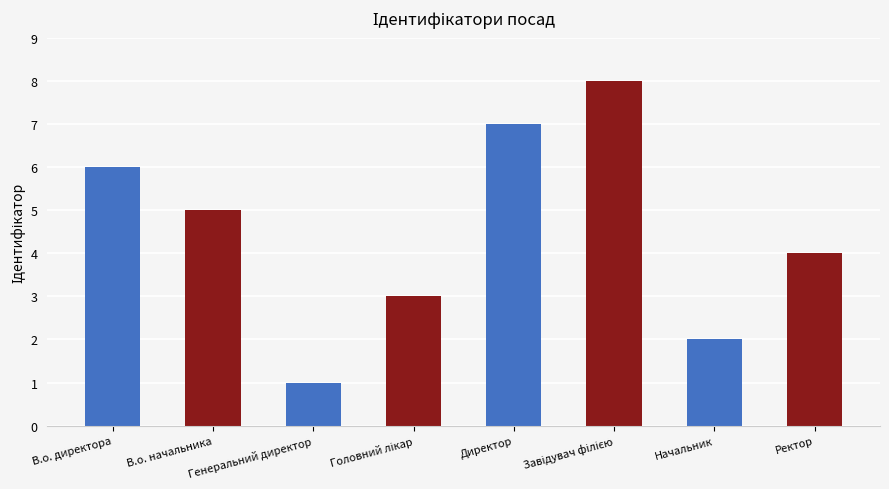

True or false: the data shows 2 at Генеральний директор.

False